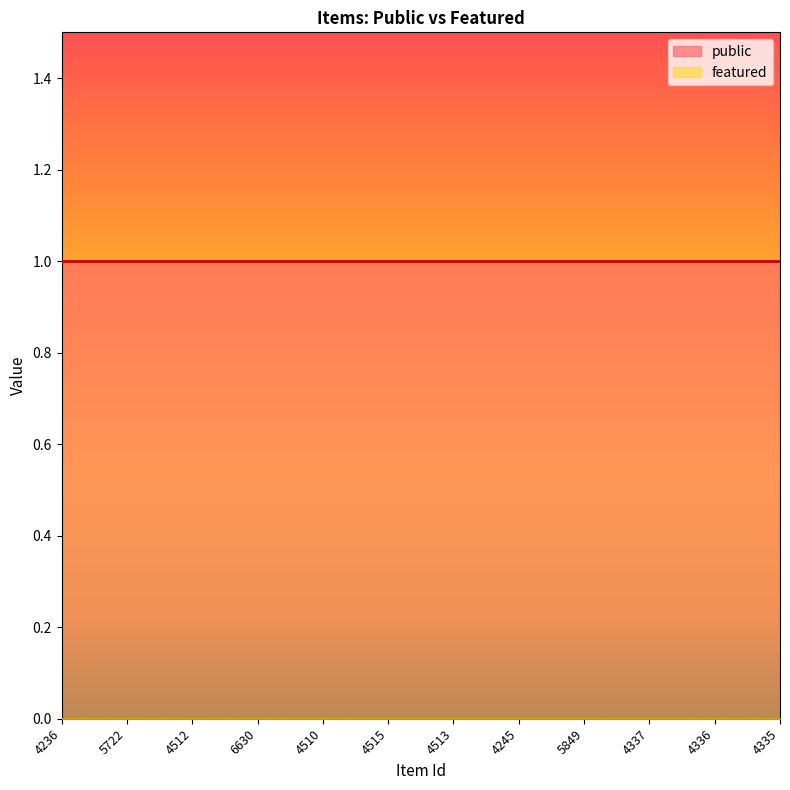

Between 4512 and 4510, which series saw the biggest shift?

public